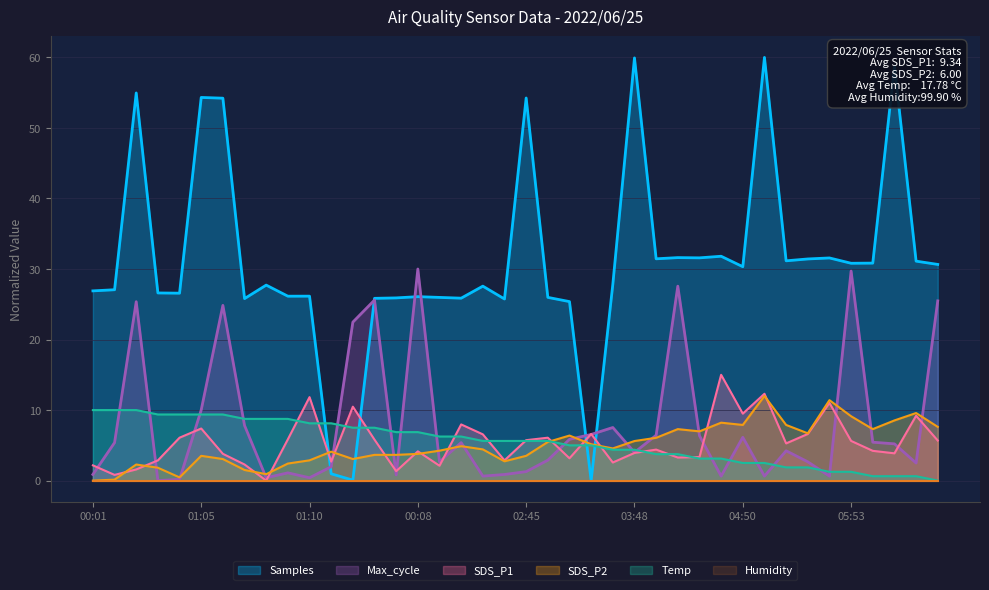

Rank the series by their maximum value, from highest to lowest.

Samples, Max_cycle, SDS_P1, SDS_P2, Temp